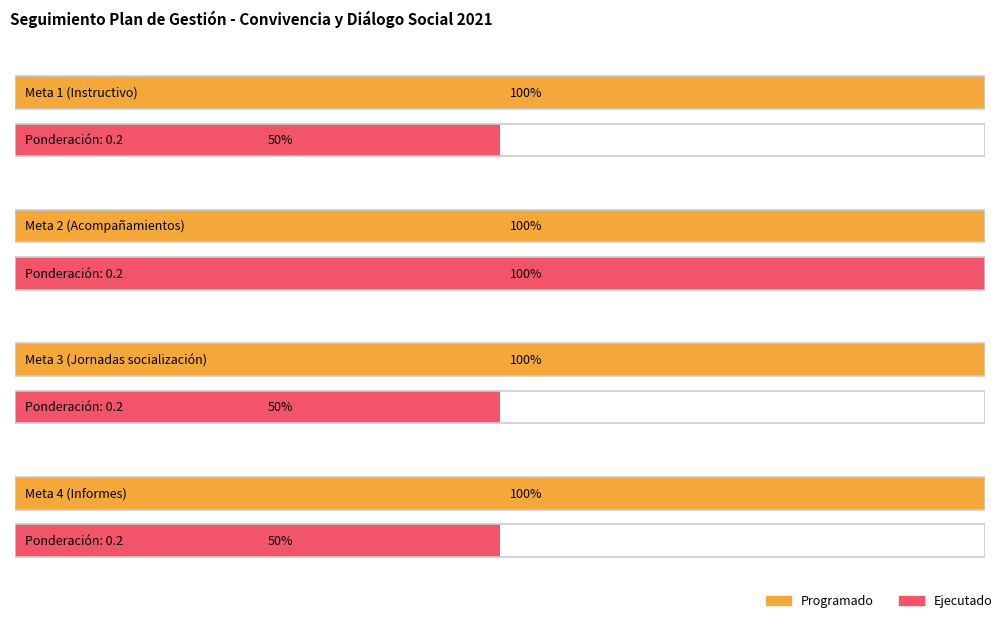

What is the highest value of the Programado series?

1.0